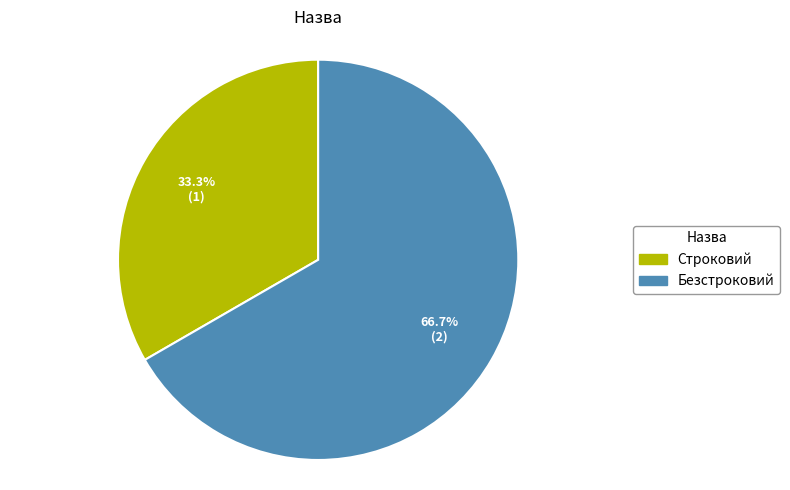

To the nearest percent, what is the difference between the largest and smallest slice percentages?

33%